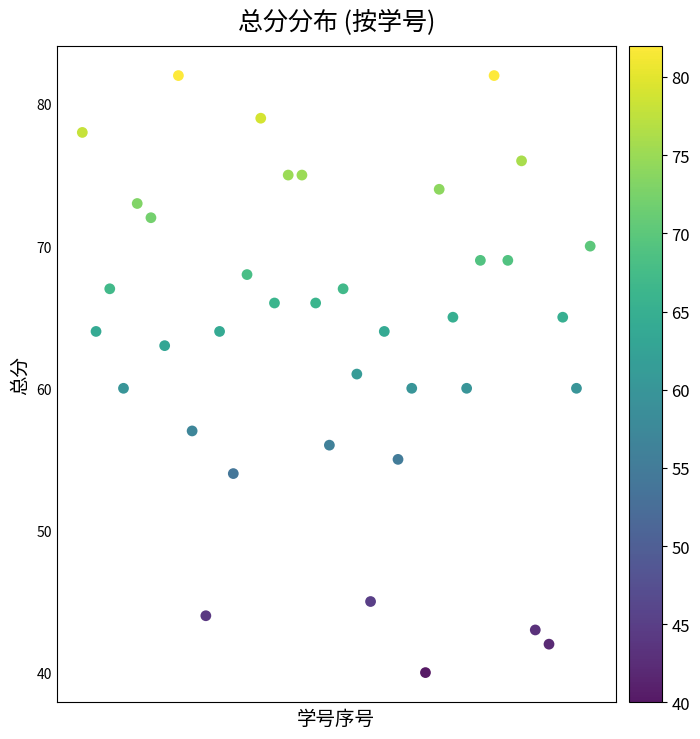

What is the range of X values (max minus min)?

37